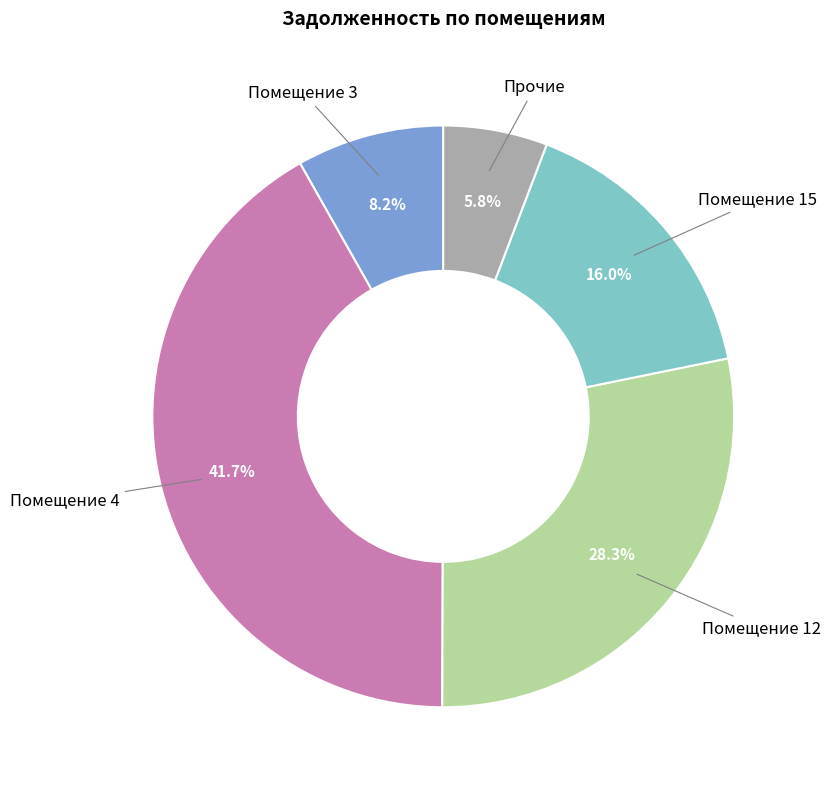

What portion of the pie excludes Помещение 3?

91.8%